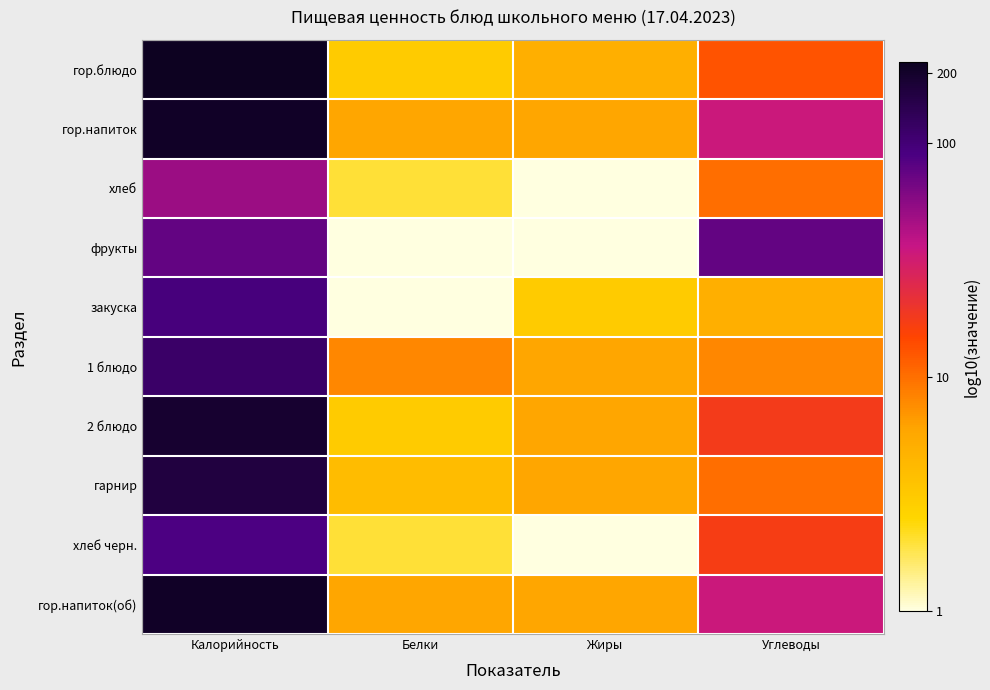

Which has a higher value, Жиры or Углеводы?

Углеводы